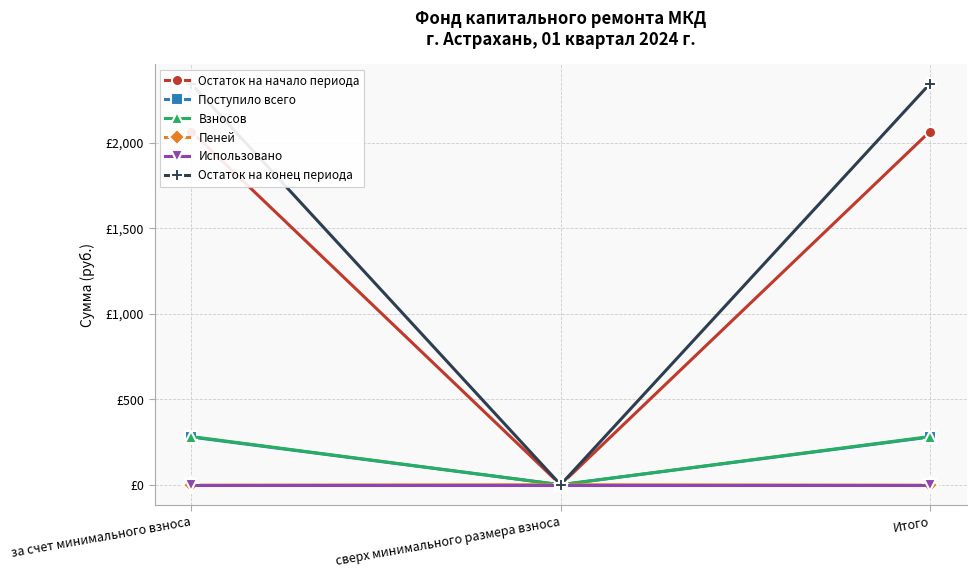

At which category is the sum across all series the highest?

за счет минимального взноса